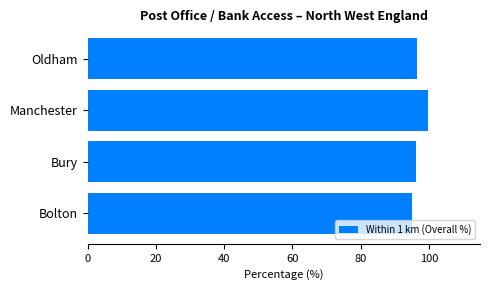

What is the difference between the maximum and second lowest values?

3.6